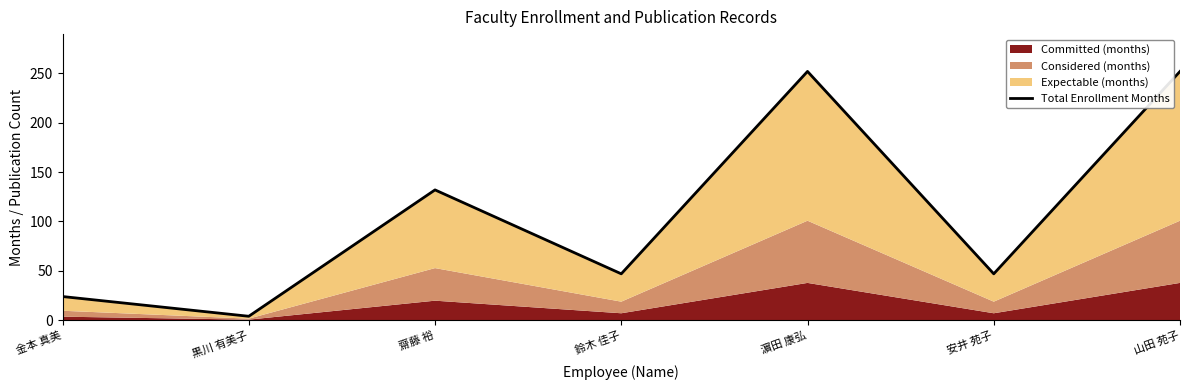

What is the difference between the values at 鈴木 佳子 and 濵田 康弘?

205